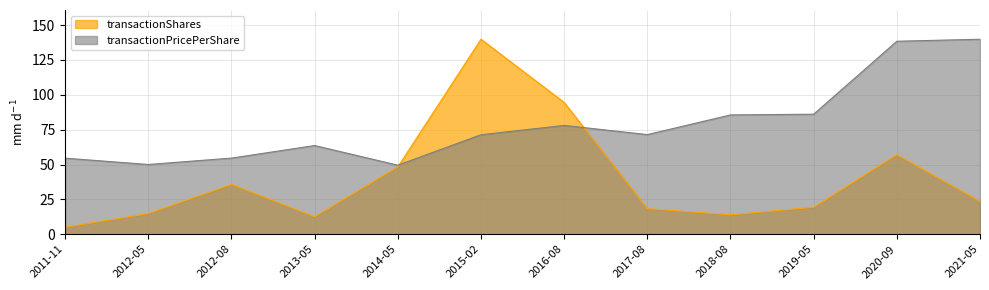

How many distinct data groups are displayed?

2